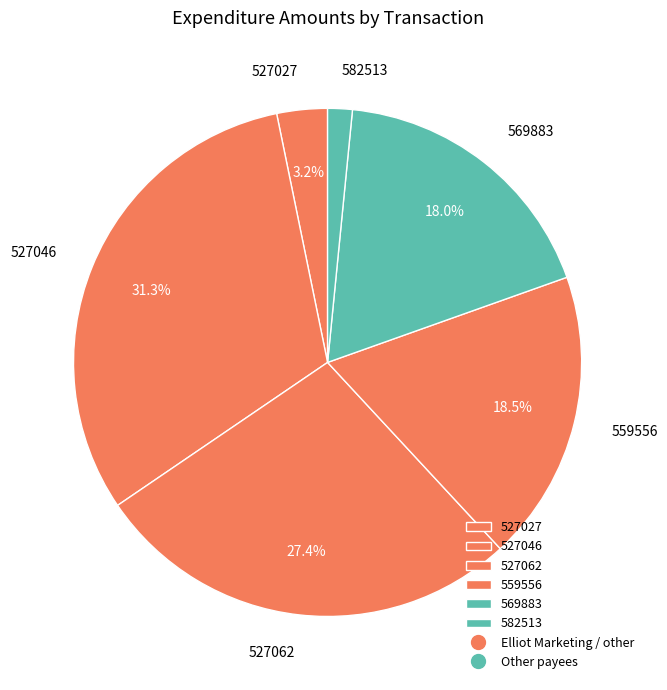

Is it true that 569883 is 10% of the pie?

False